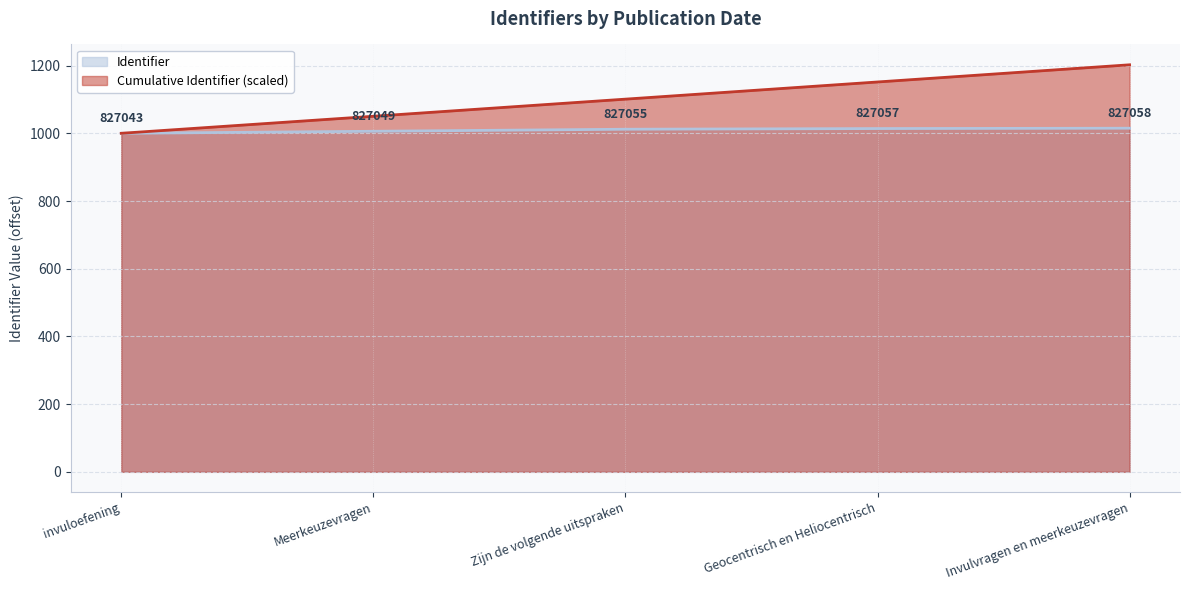

What is the sum of all values?

5047